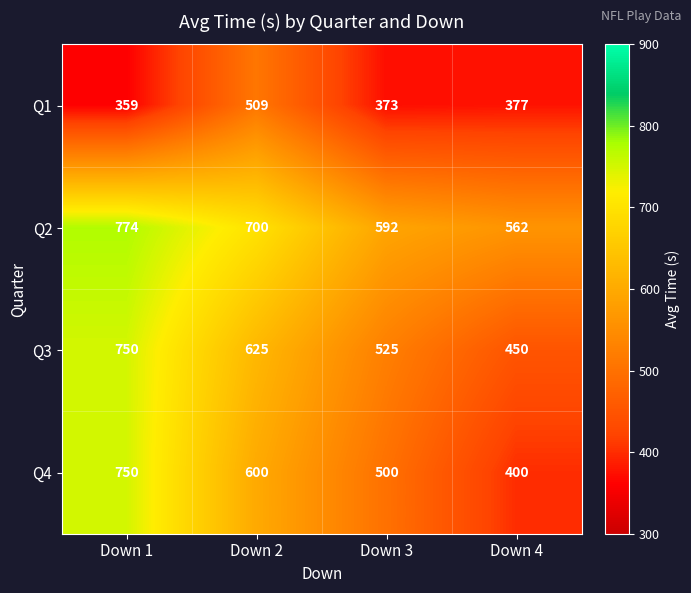

Reading right to left, transcribe all the data shown in this chart.

Q1: Down 4=377	Down 3=373	Down 2=509	Down 1=359
Q2: Down 4=562	Down 3=592	Down 2=700	Down 1=774
Q3: Down 4=450	Down 3=525	Down 2=625	Down 1=750
Q4: Down 4=400	Down 3=500	Down 2=600	Down 1=750